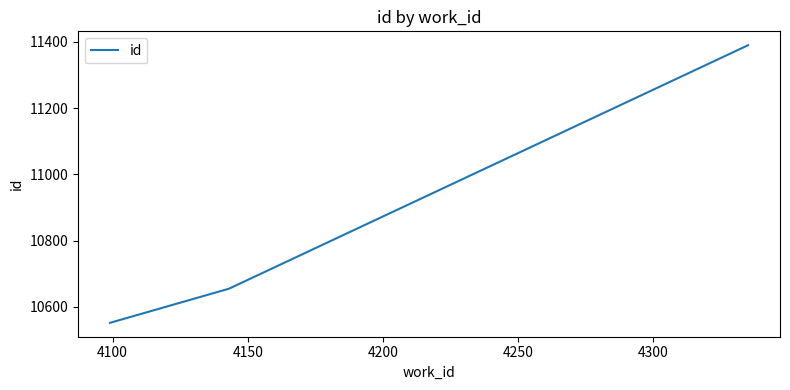

What is the minimum value shown in the chart?

10552